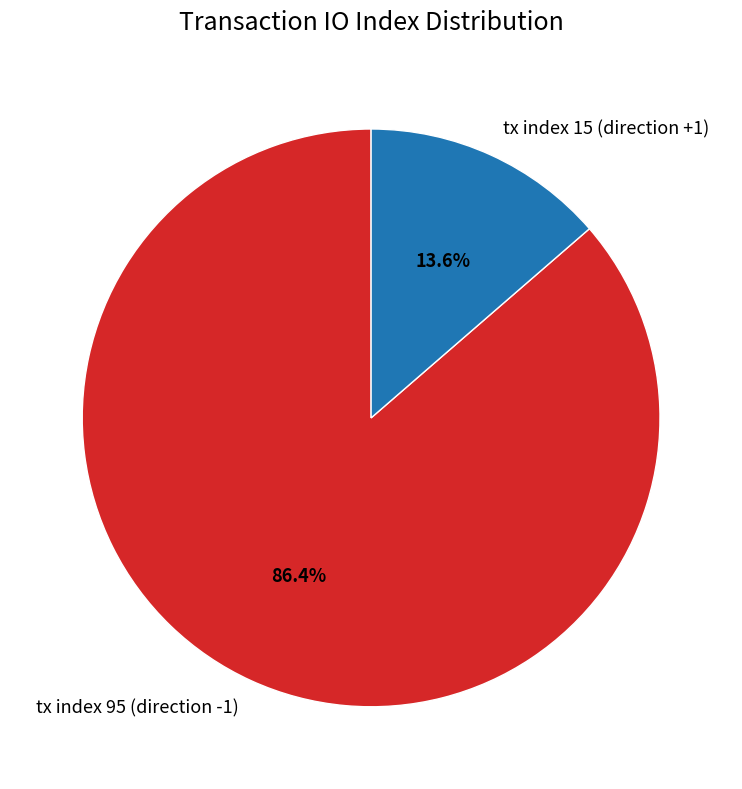

Is the sum of tx index 95 (direction -1) and tx index 15 (direction +1) greater than half?

Yes